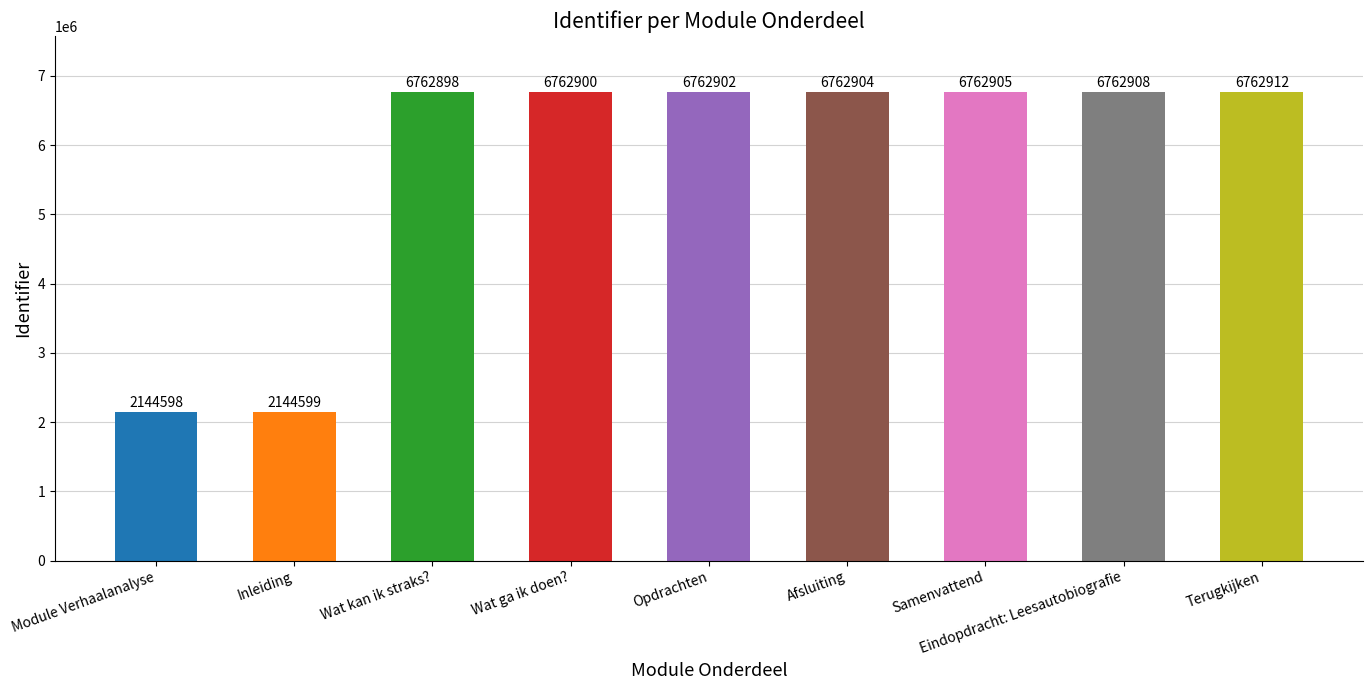

What is the label of the 2nd bar from the right?

Eindopdracht: Leesautobiografie